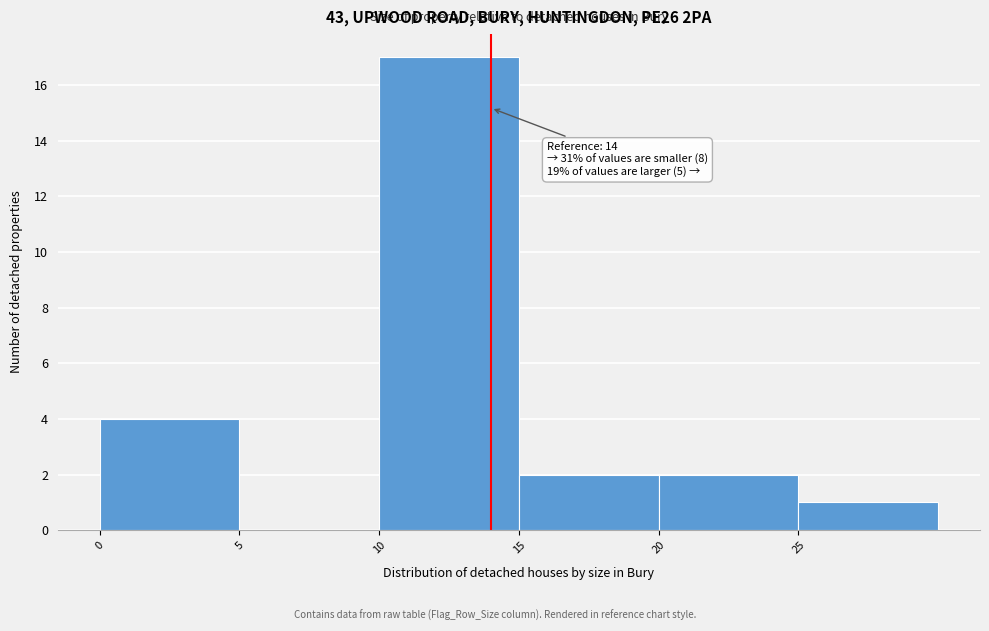

Which range on the x-axis has the tallest bar?

10 to 15